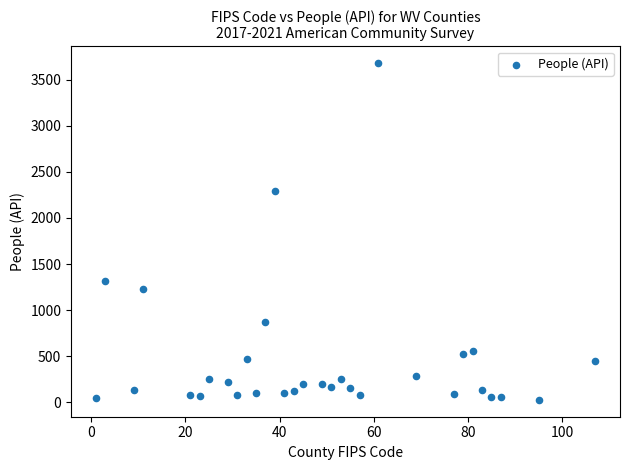

What Y value in the scatter plot is closest to 1853?

2298